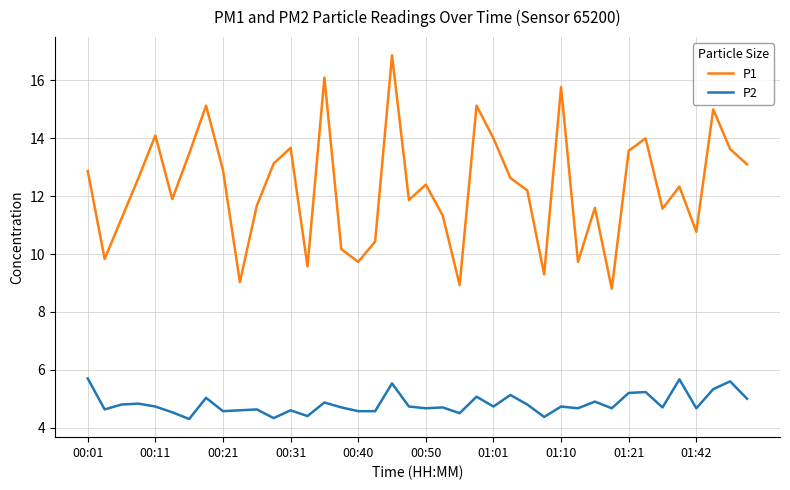

What is the minimum value for P1?

8.8